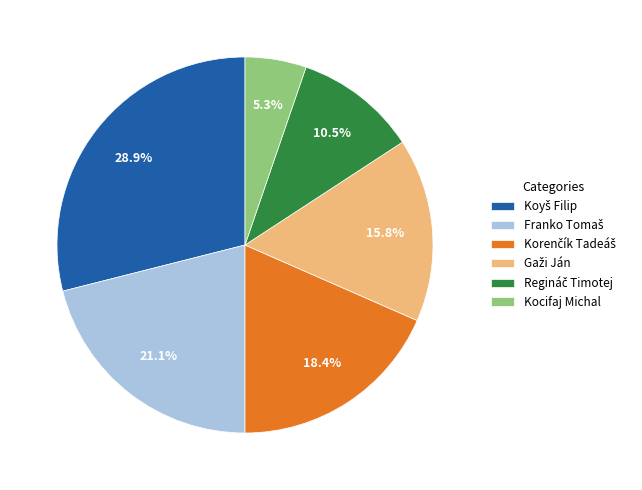

Which slice is the smallest?

Kocifaj Michal